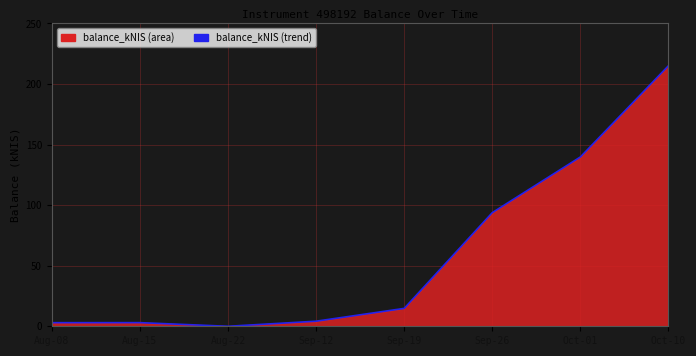

Reading right to left, list all the values displayed in this chart.

215.1	139.8	93.8	14.8	4.2	0.0	3.0	3.0